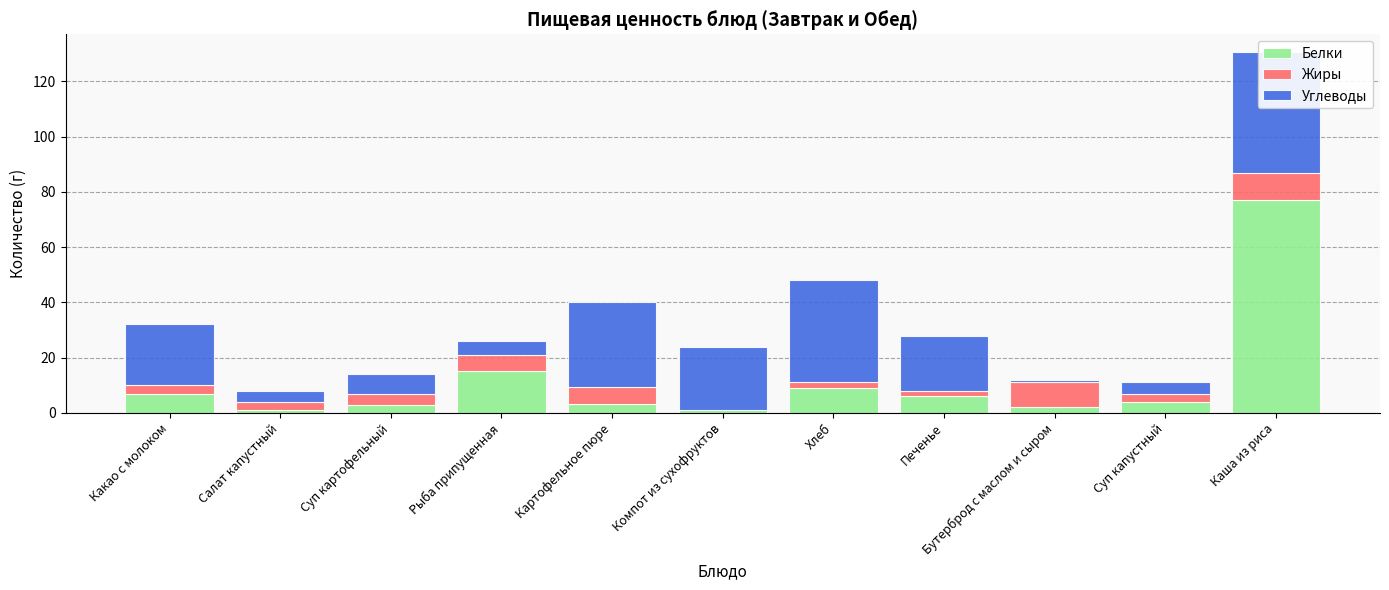

What is the difference between the Жиры values at Суп капустный and Картофельное пюре?

3.0